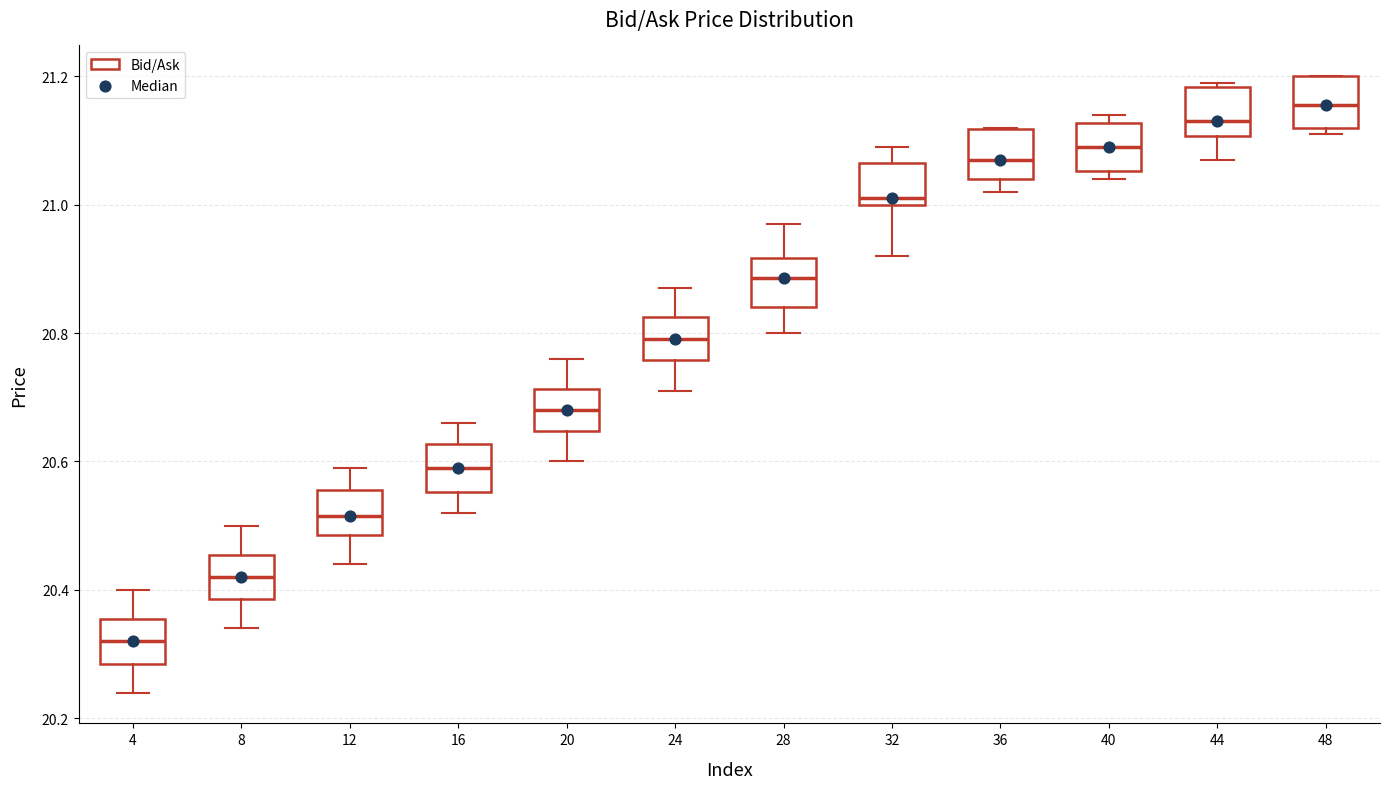

Which box's median line is the highest?

48